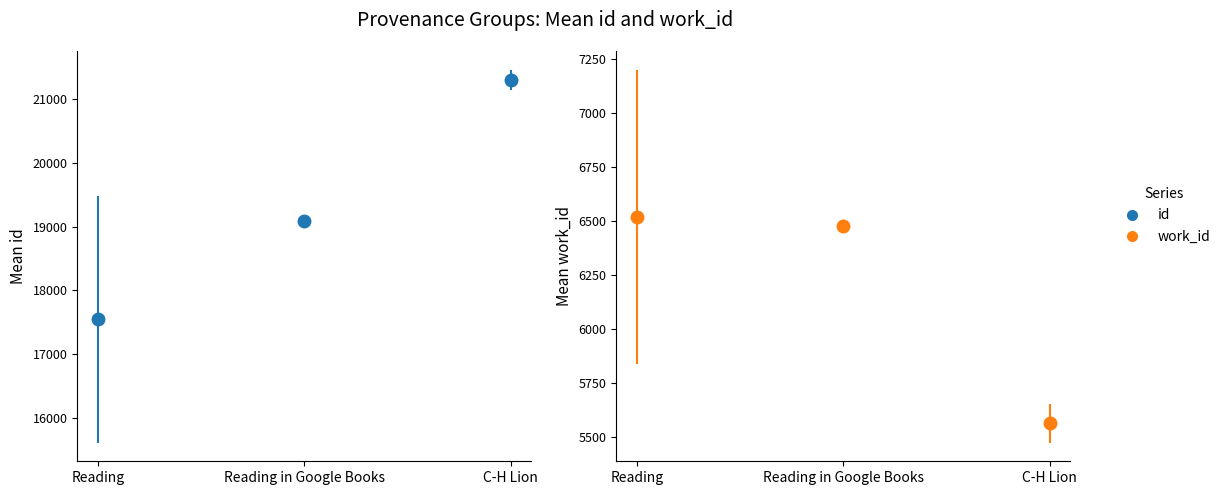

At Reading, list the series in order from largest to smallest.

id, work_id